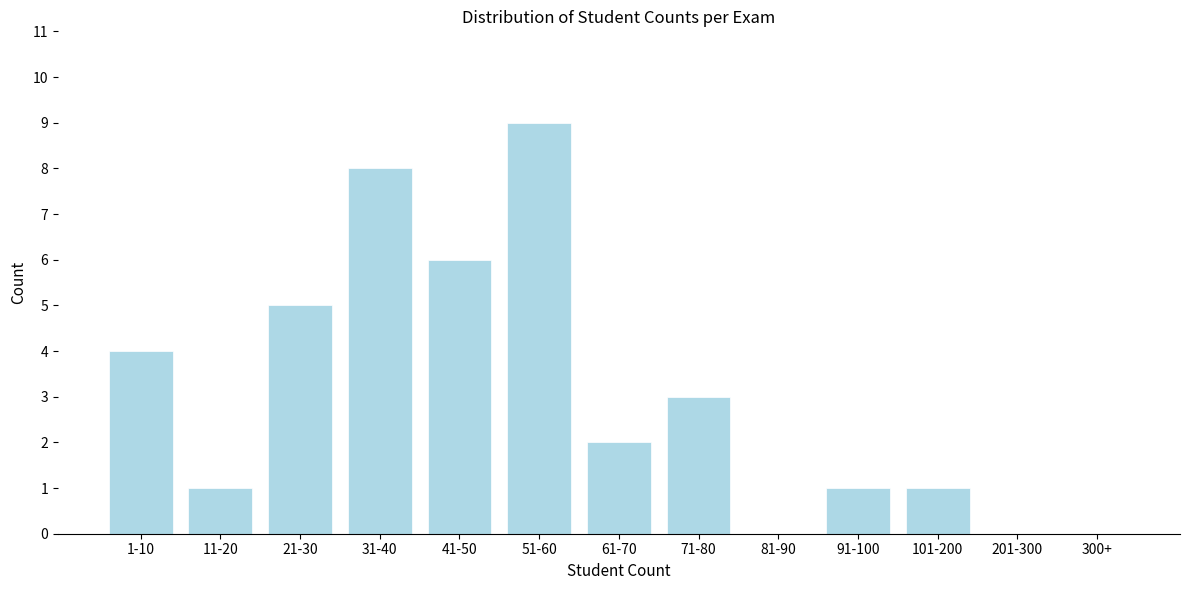

Reading left to right, what are all the values shown in this chart?

1-10=4	11-20=1	21-30=5	31-40=8	41-50=6	51-60=9	61-70=2	71-80=3	81-90=0	91-100=1	101-200=1	201-300=0	300+=0